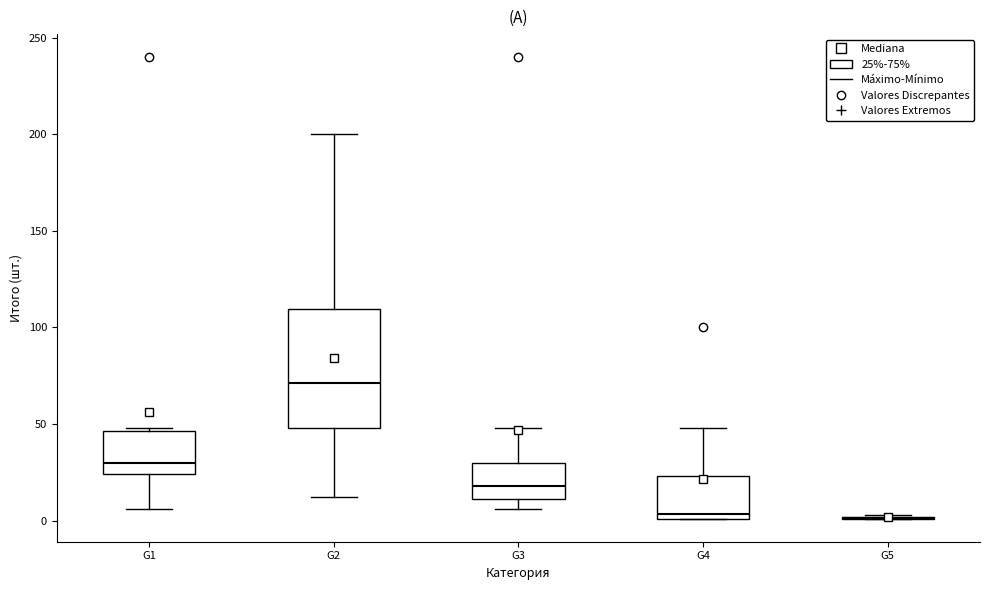

Where does the median line of the box for G1 sit on the y-axis? The values are not printed on the chart, so give them approximately, as read against the axis.

30